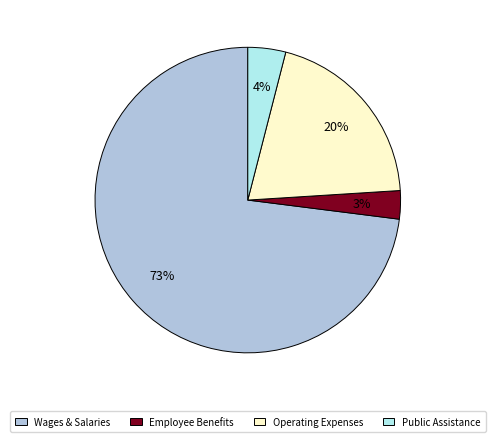

What is the smallest slice in the pie chart?

Employee Benefits